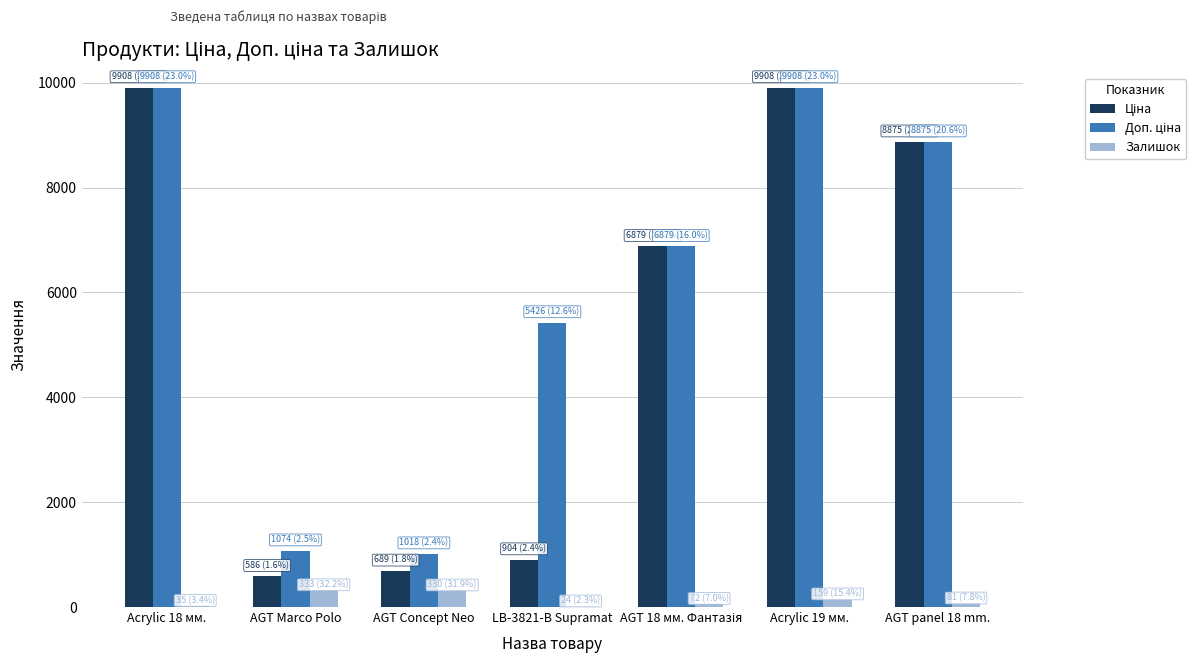

What is the approximate value of Залишок at AGT Marco Polo?

333.0